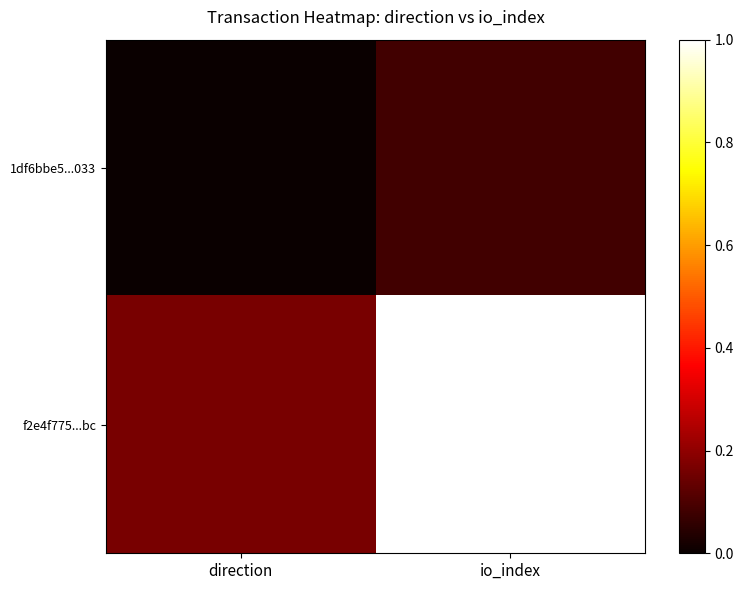

Reading left to right, what are all the values shown in this chart?

1df6bbe5...033: direction=0.0	io_index=0.1
f2e4f775...bc: direction=0.2	io_index=1.0